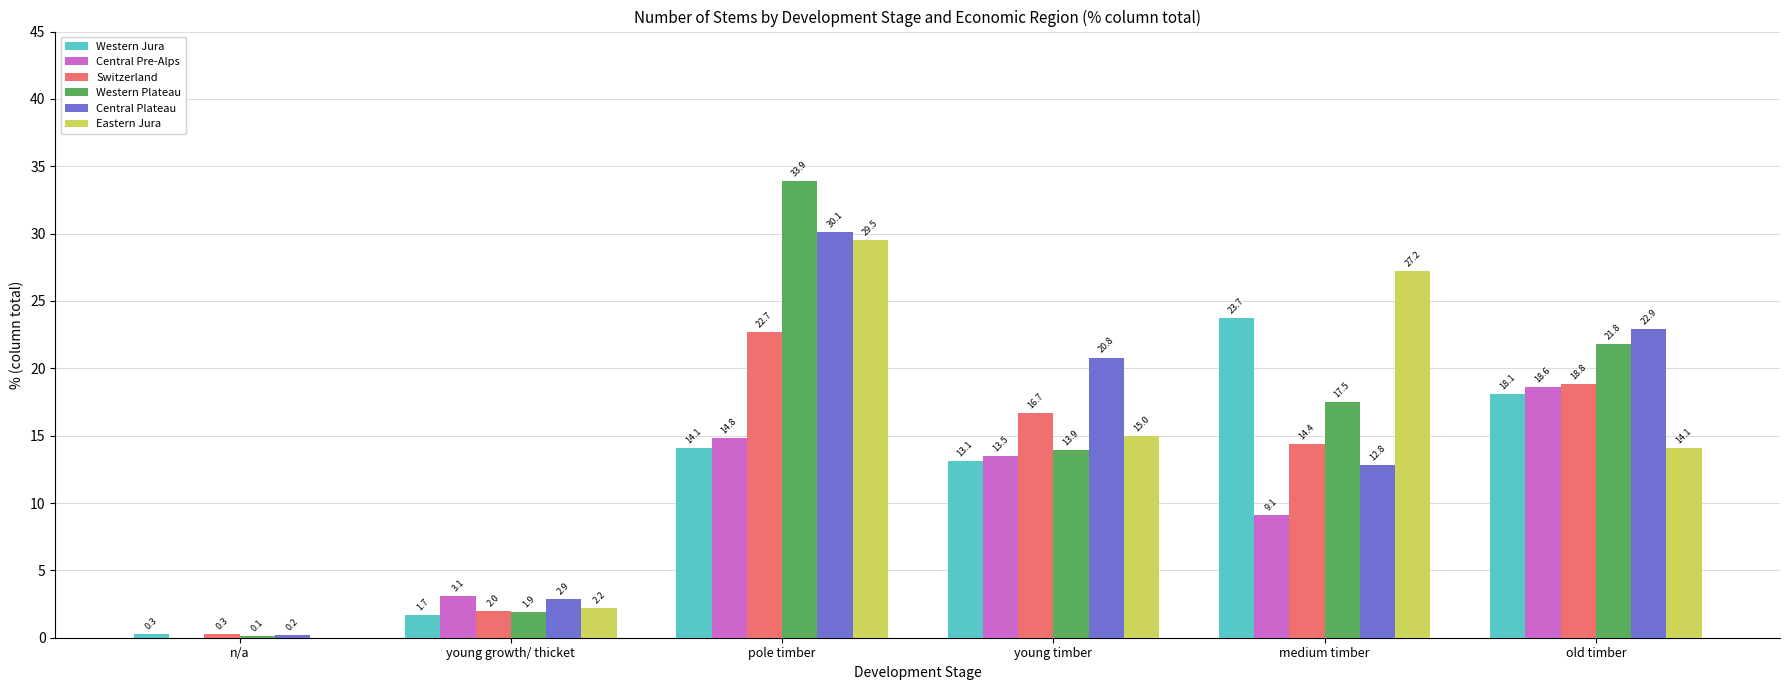

Count the number of data series in this chart.

6